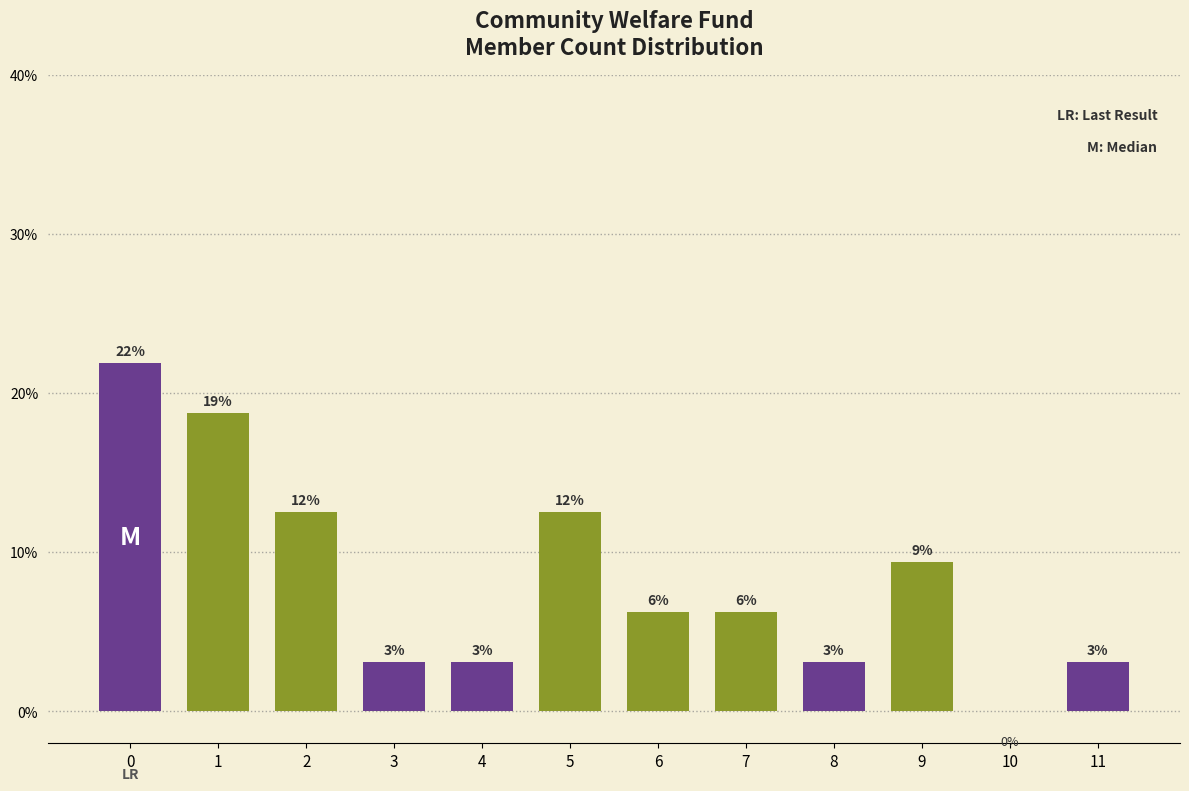

Are the bars horizontal?

No